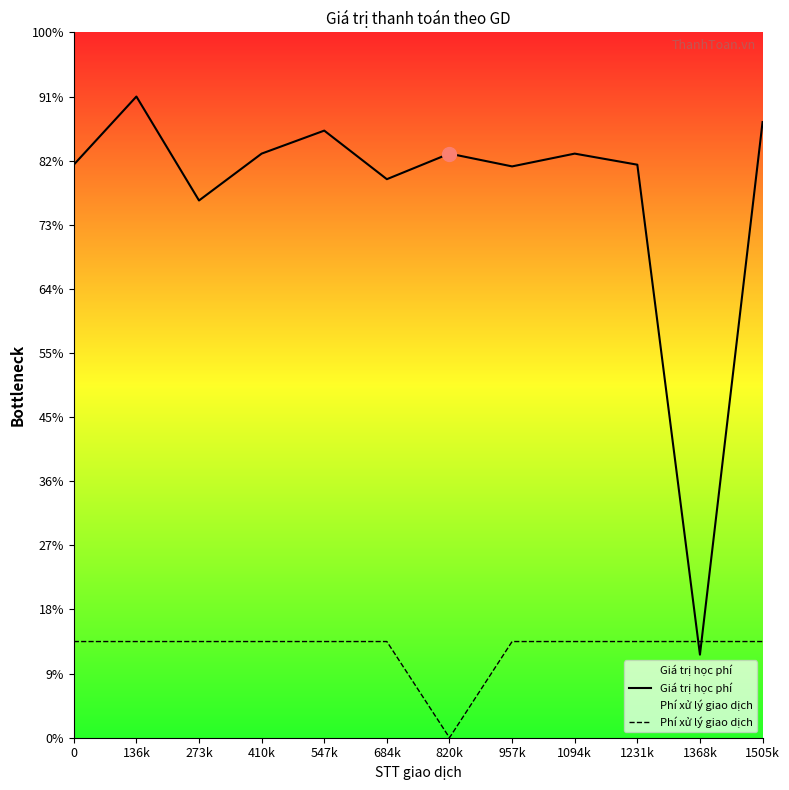

Where do Giá trị học phí and Phí xử lý giao dịch first cross each other?

1231k and 1368k